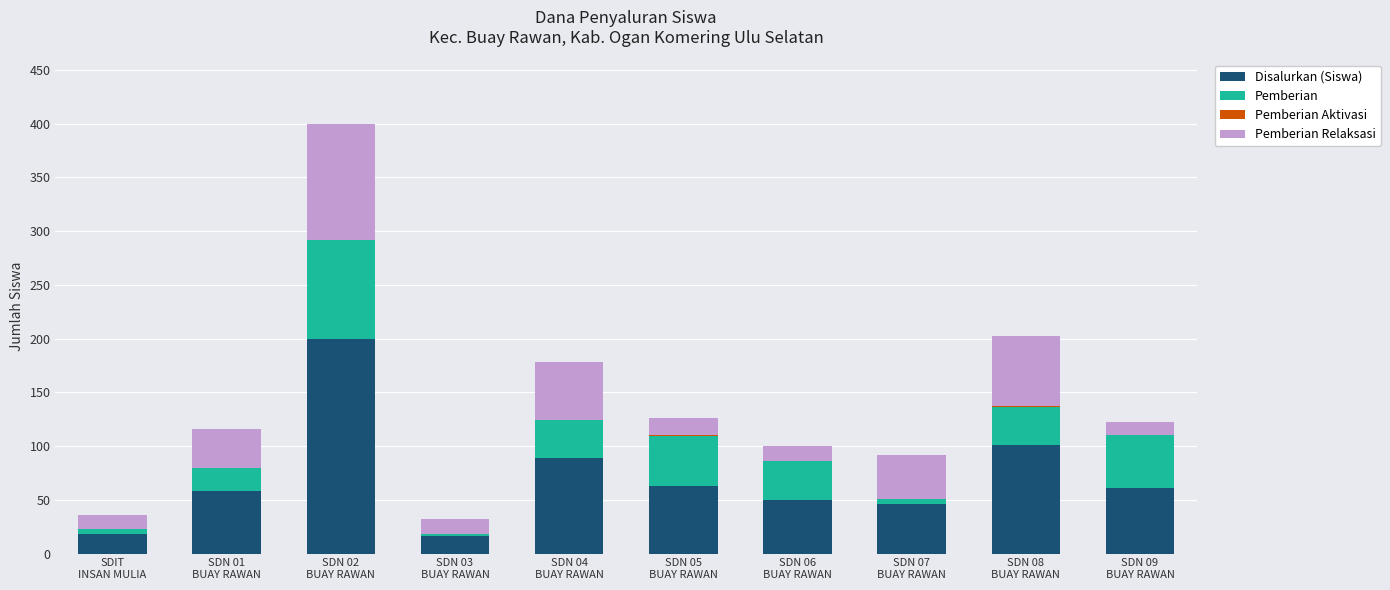

Are the bars horizontal?

No